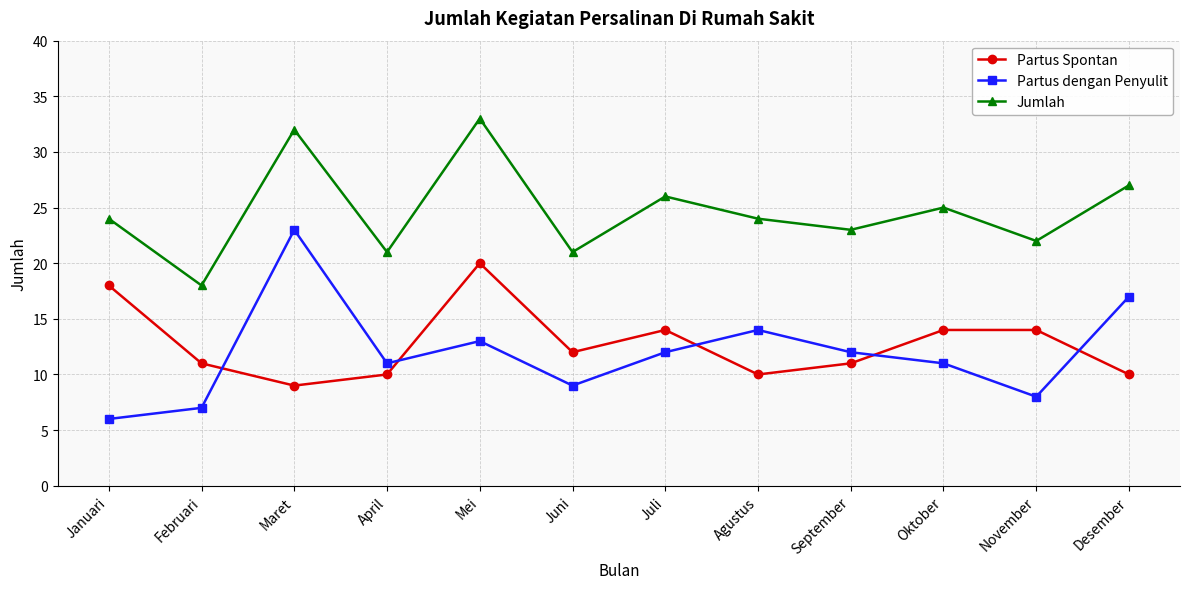

At which category does the chart reach its peak across all series?

Mei